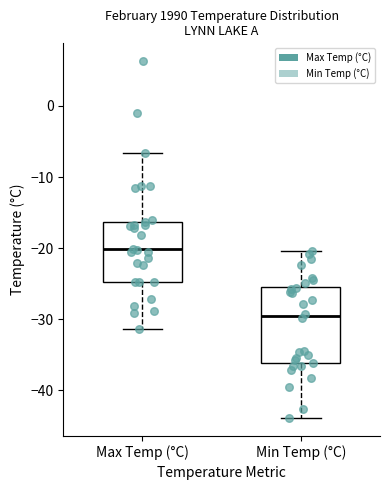

Where does the lower whisker of the box for Min Temp (°C) end on the y-axis? The values are not printed on the chart, so give them approximately, as read against the axis.

-44